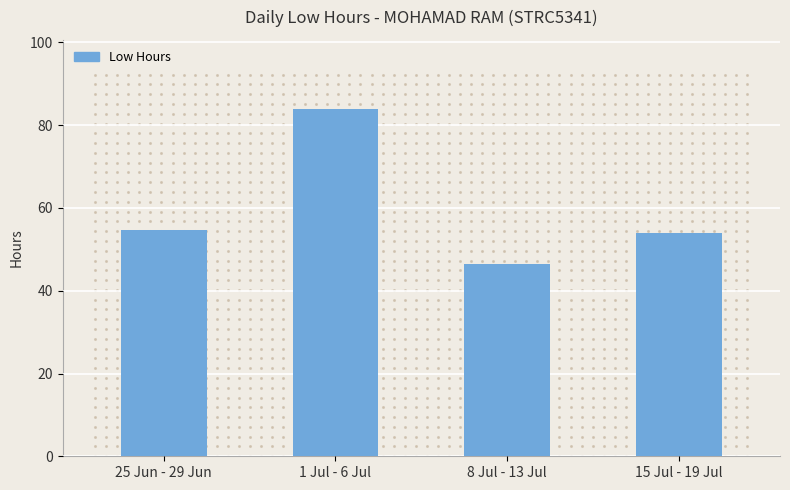

What is the change in value from 8 Jul - 13 Jul to 15 Jul - 19 Jul?

+7.6